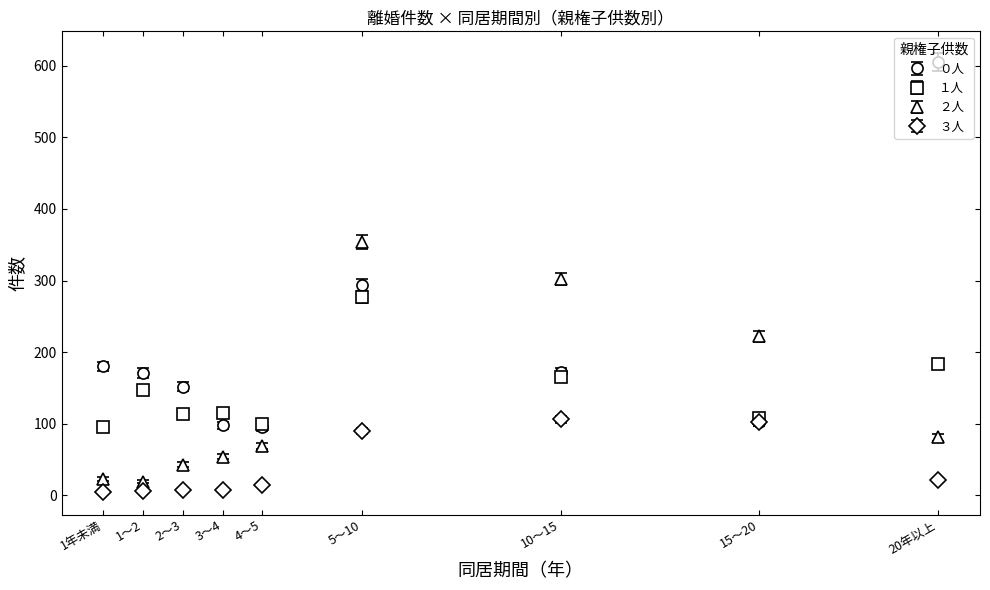

Which series has the widest spread of values?

０人